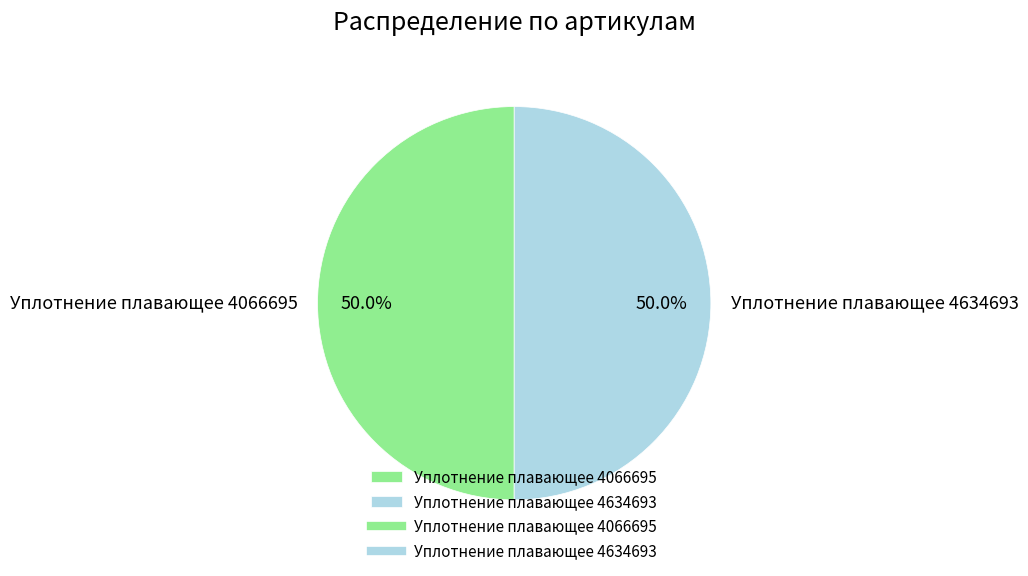

What percentage is NOT represented by Уплотнение плавающее 4634693?

50.0%